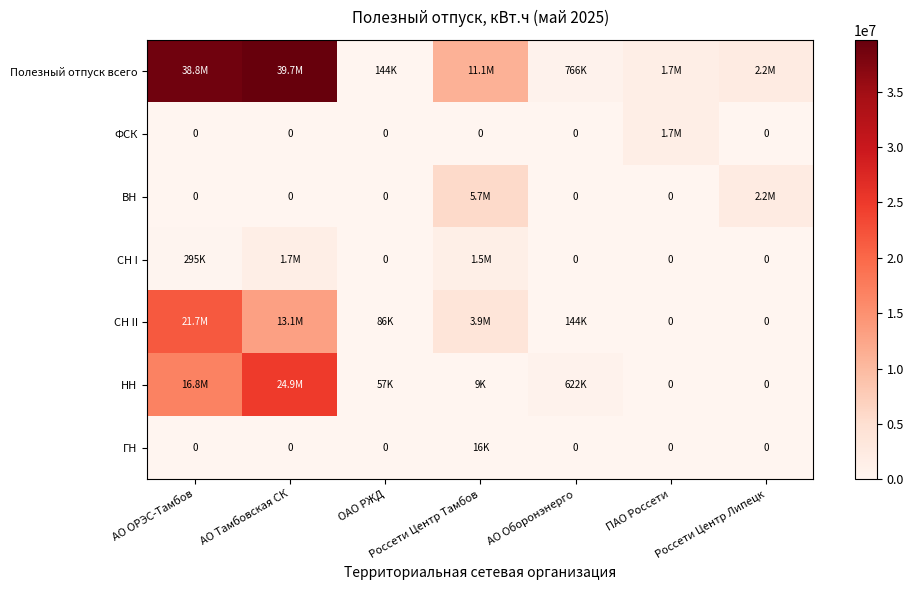

Which category has the lowest value in the СН II series?

ПАО Россети